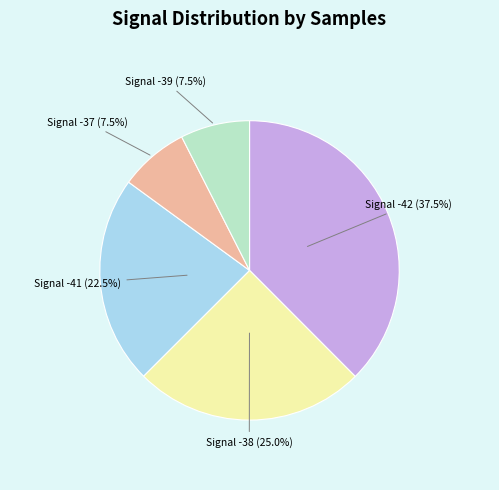

Is there a majority slice in this chart?

No